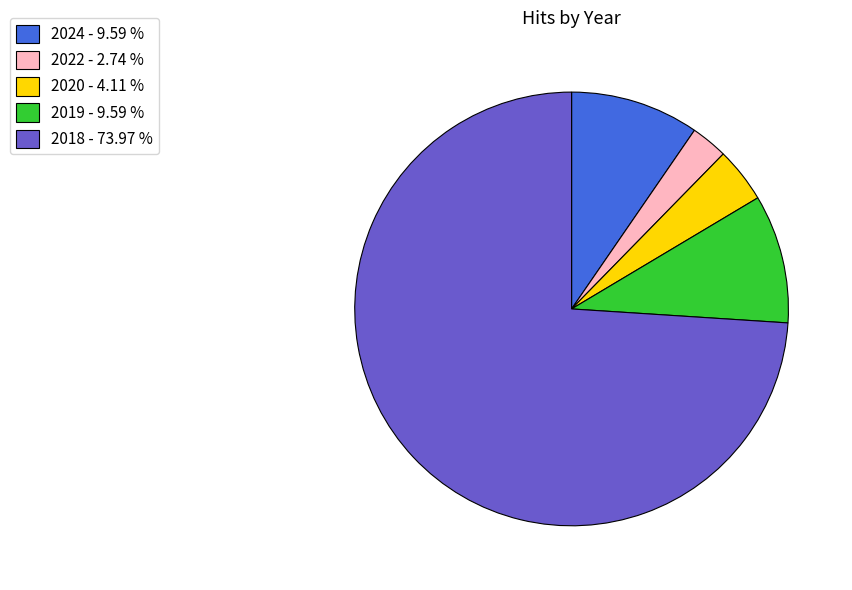

Which category has the smallest portion of the pie?

2022 - 2.74 %